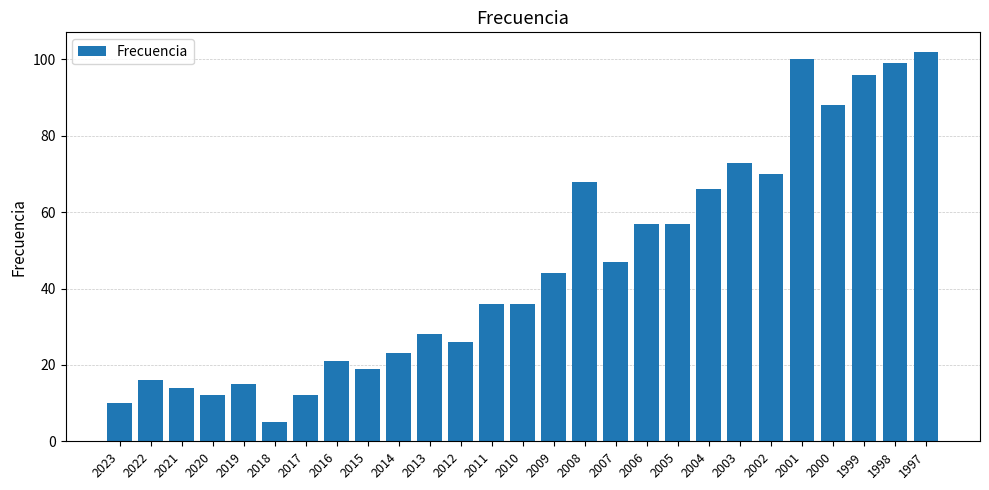

What is the smallest value displayed?

5